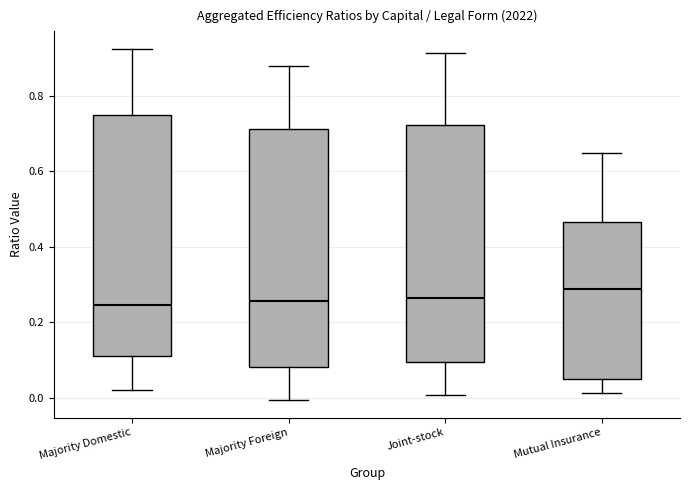

Reading left to right, read every box against the y-axis: the position of its median line, the range the box covers, and the ends of its whiskers. The values are not printed on the chart, so give them approximately, as read against the axis.

Majority Domestic: median 0.24, box 0.10 to 0.74, whiskers 0.02 to 0.92
Majority Foreign: median 0.26, box 0.08 to 0.72, whiskers 0.00 to 0.88
Joint-stock: median 0.26, box 0.10 to 0.72, whiskers 0.00 to 0.92
Mutual Insurance: median 0.28, box 0.04 to 0.46, whiskers 0.02 to 0.64